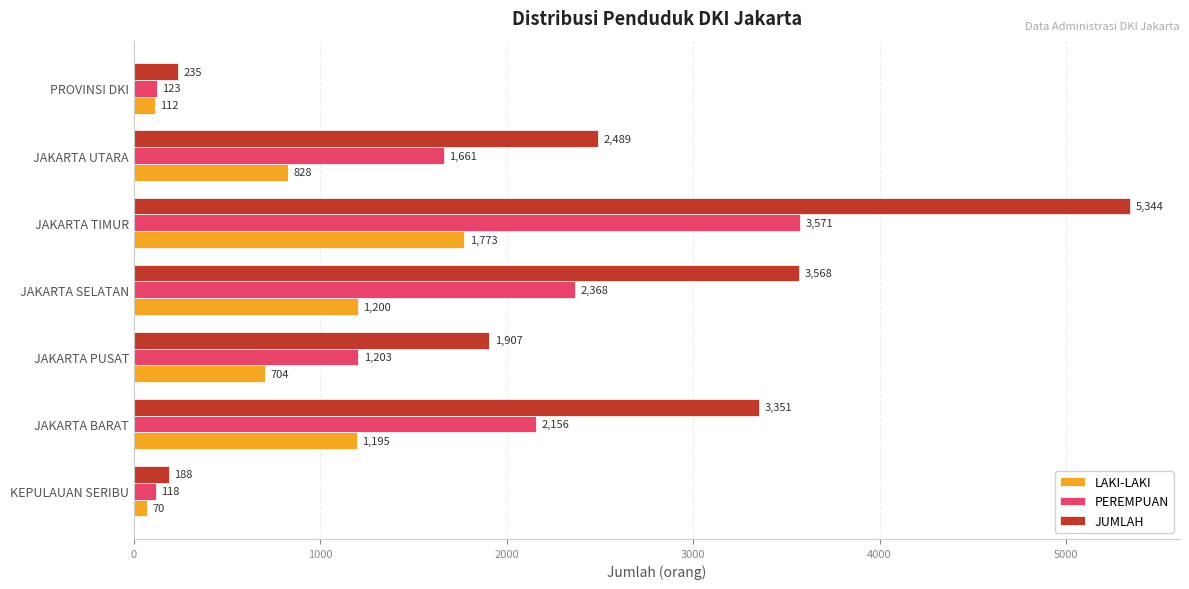

True or false: JUMLAH has a value of 3568 at JAKARTA SELATAN.

True